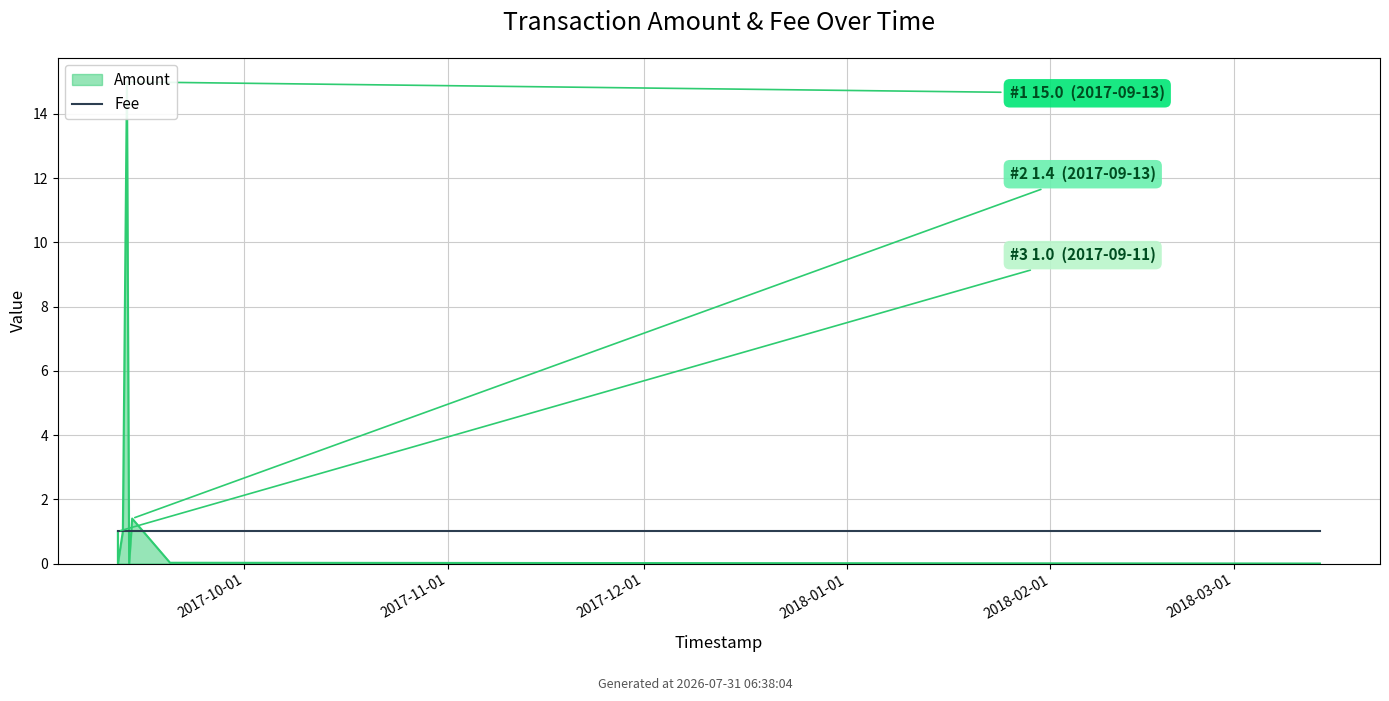

Where is Amount nearest to the value 7?

2017-09-13 21:03:00